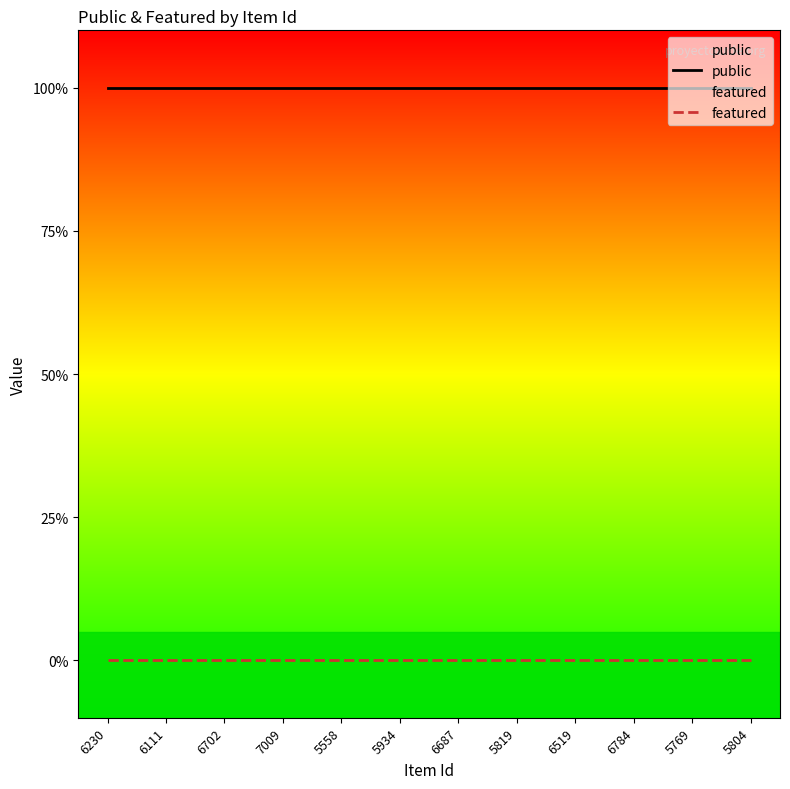

At which category is the sum across all series the highest?

6230